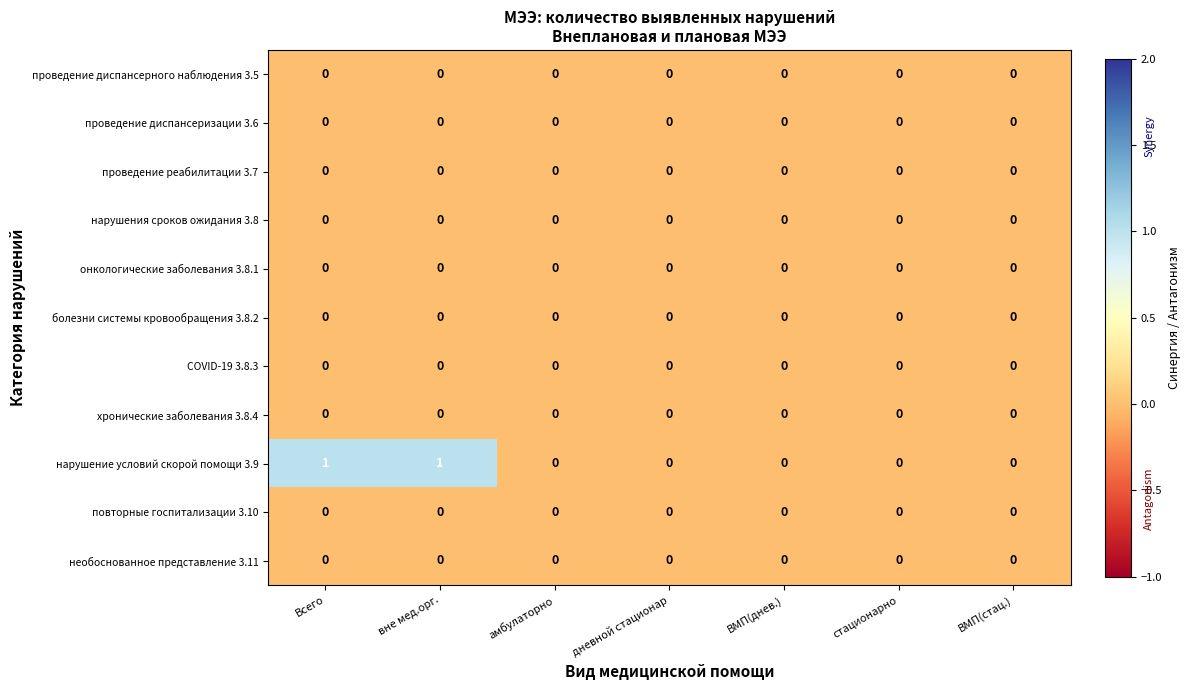

The хронические заболевания 3.8.4 series shows 0 at ВМП(стац.). True or false?

True